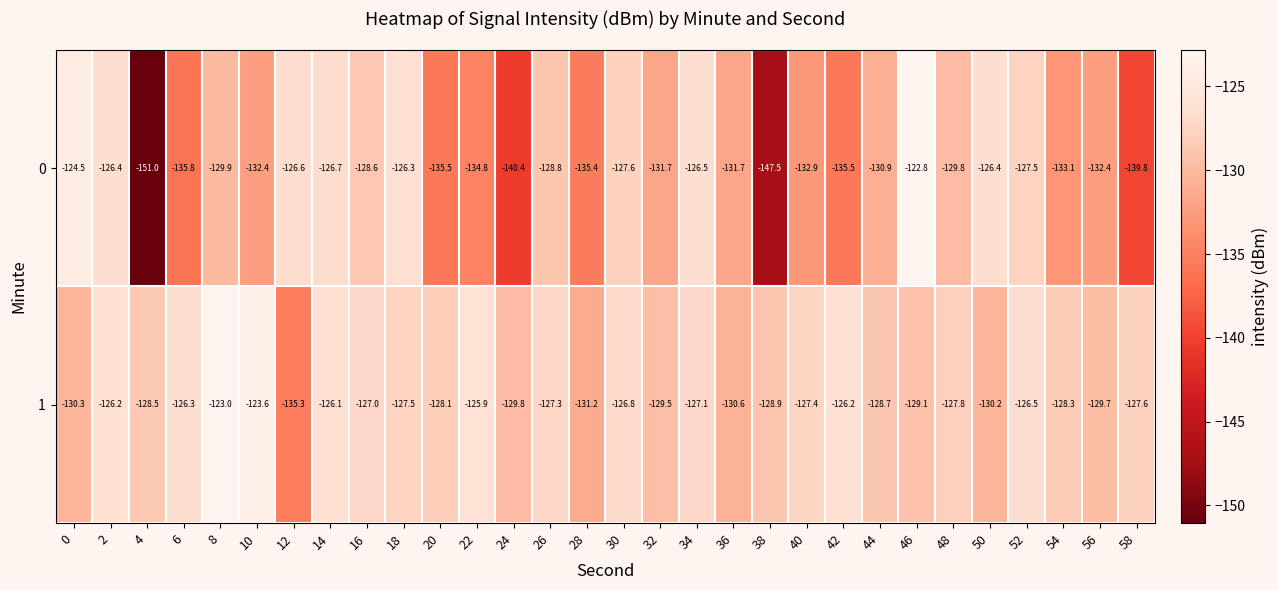

Which series has the largest total across all categories?

1